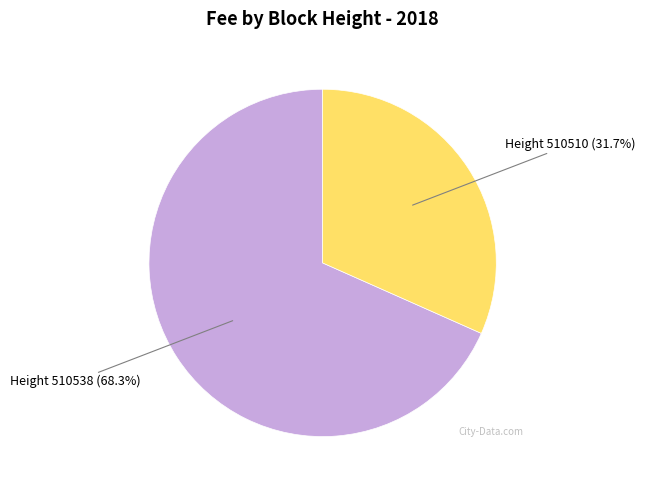

Does any single category account for the majority?

Yes